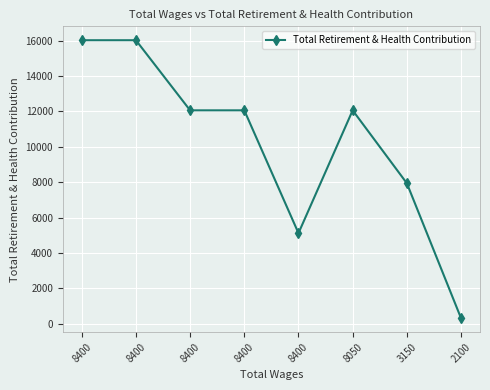

How many data points are less than 12065?

3